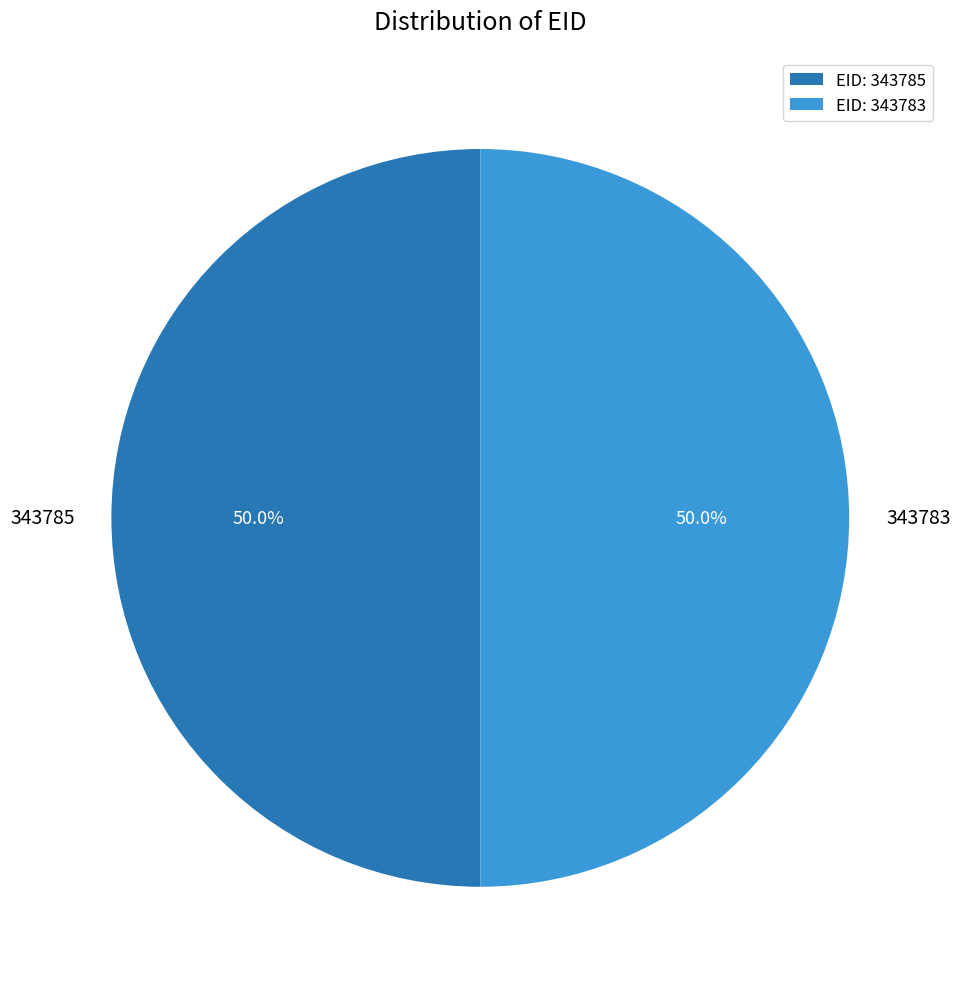

The 343783 slice represents 50% of the pie. True or false?

True